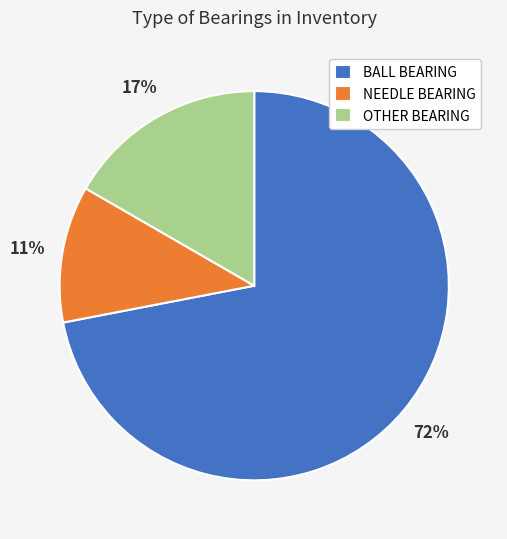

To the nearest percent, what percentage of the pie is OTHER BEARING?

17%